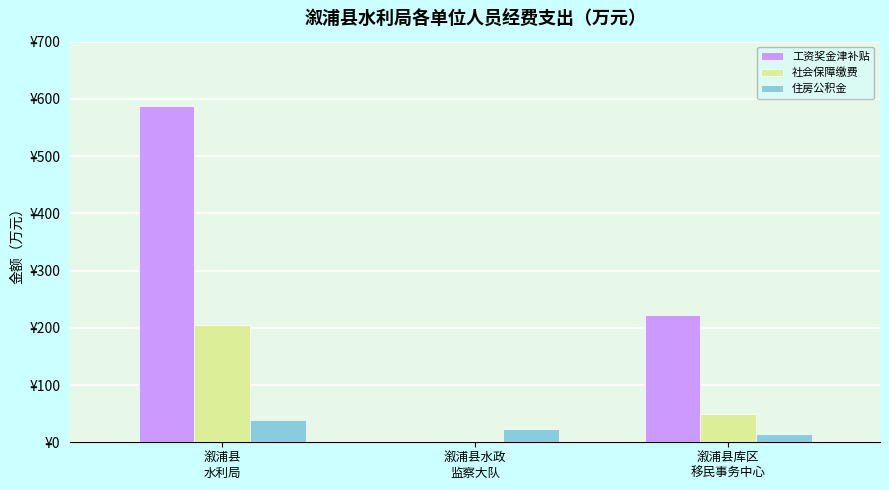

What are all the series names shown in the legend?

工资奖金津补贴, 社会保障缴费, 住房公积金